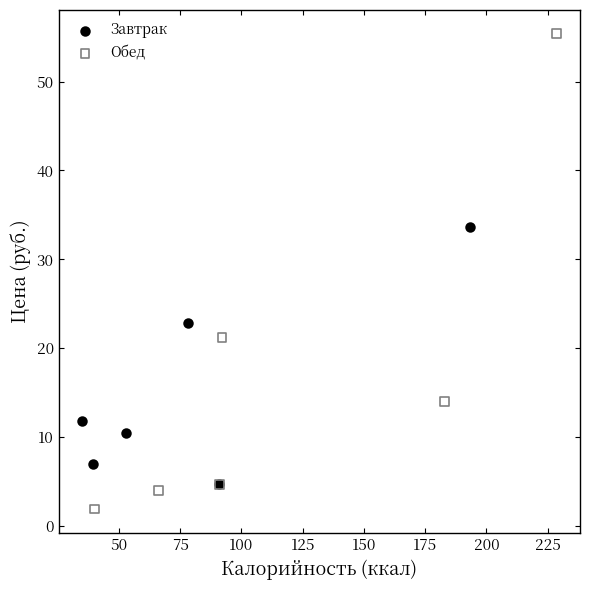

Which series contains the highest Y value?

Обед